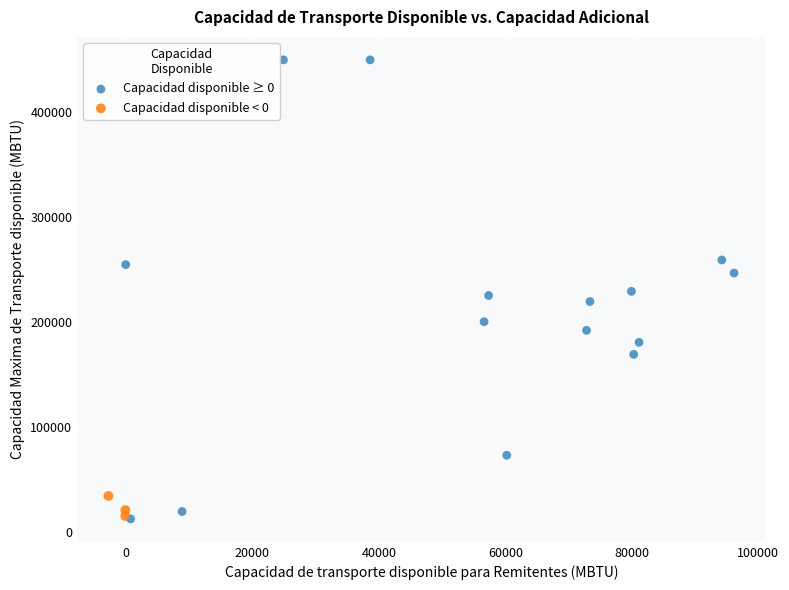

What are all the series names shown in the legend?

Capacidad disponible ≥ 0, Capacidad disponible < 0